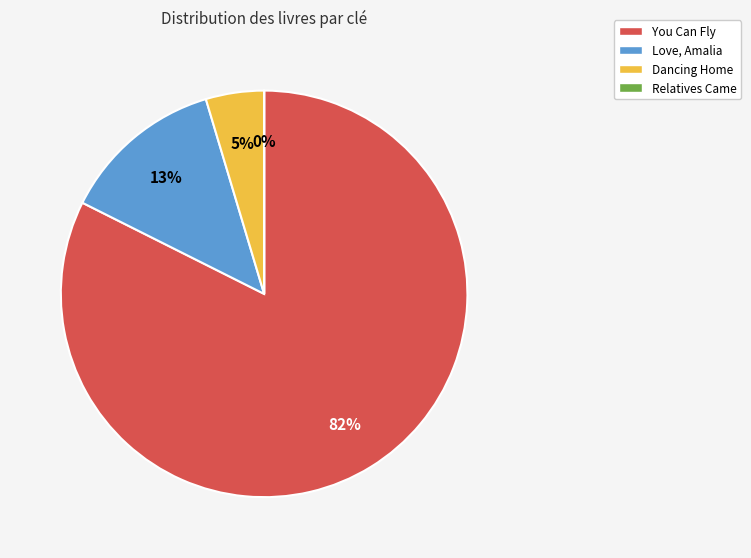

Is the sum of Dancing Home and Love, Amalia greater than half?

No